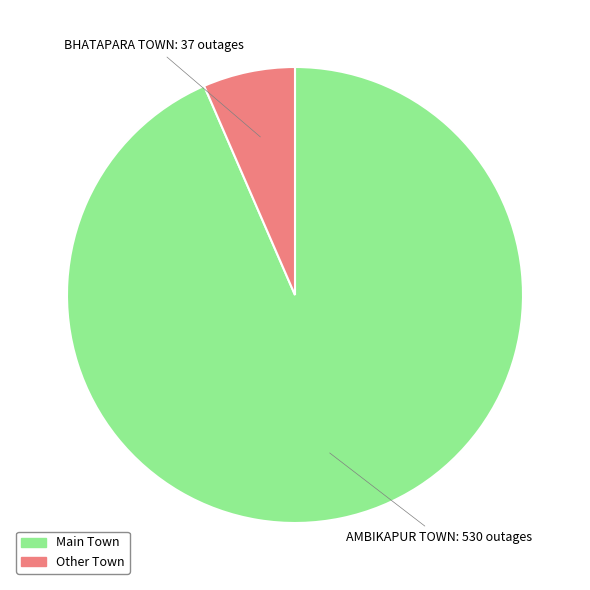

Is there any slice that represents more than half of the pie?

Yes